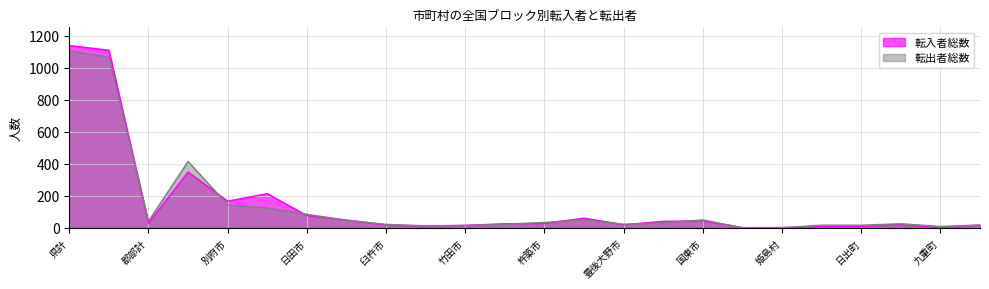

Where do 転出者総数 and 転入者総数 first cross each other?

市部計 and 郡部計